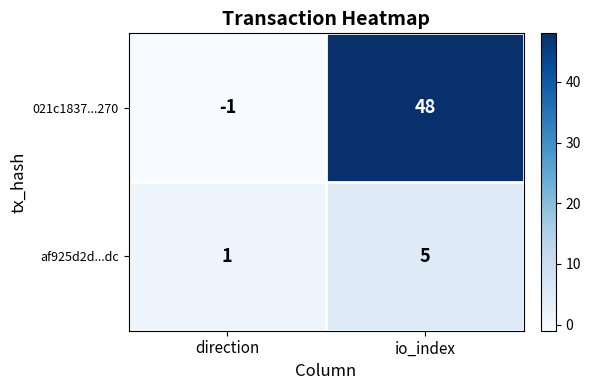

What is the smallest value displayed?

-1